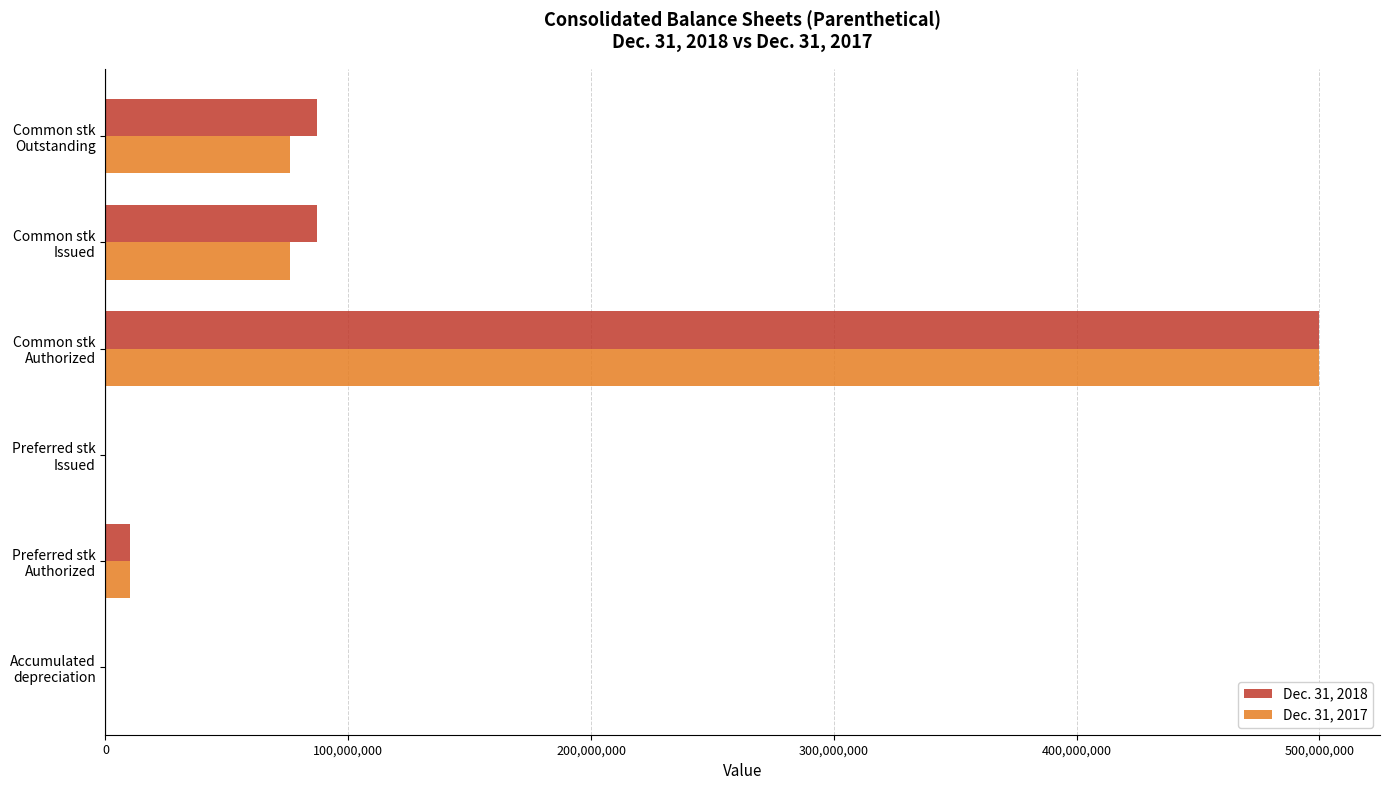

What is the maximum value shown in the chart?

500000000